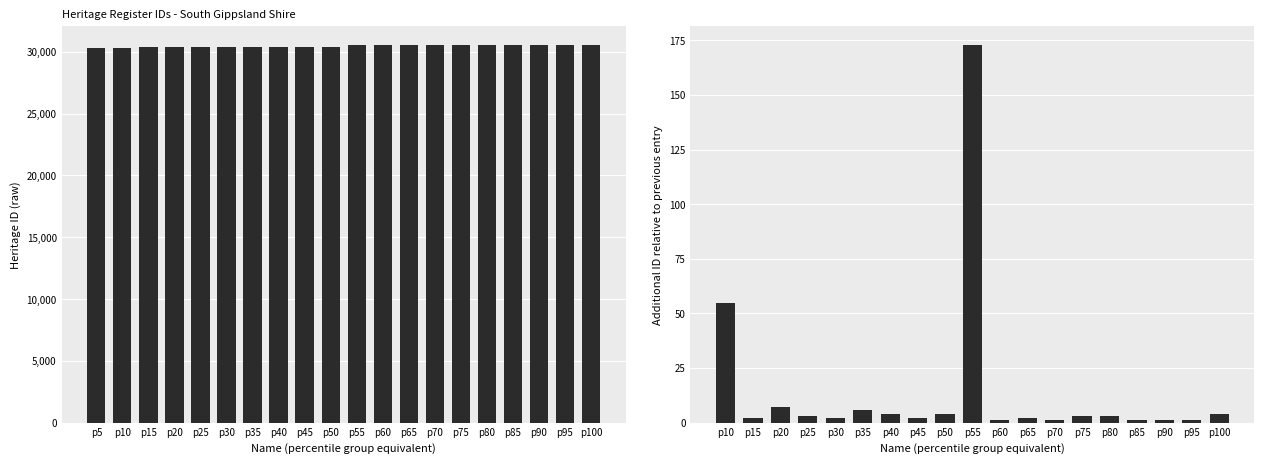

The value at p20 is 50455. True or false?

False